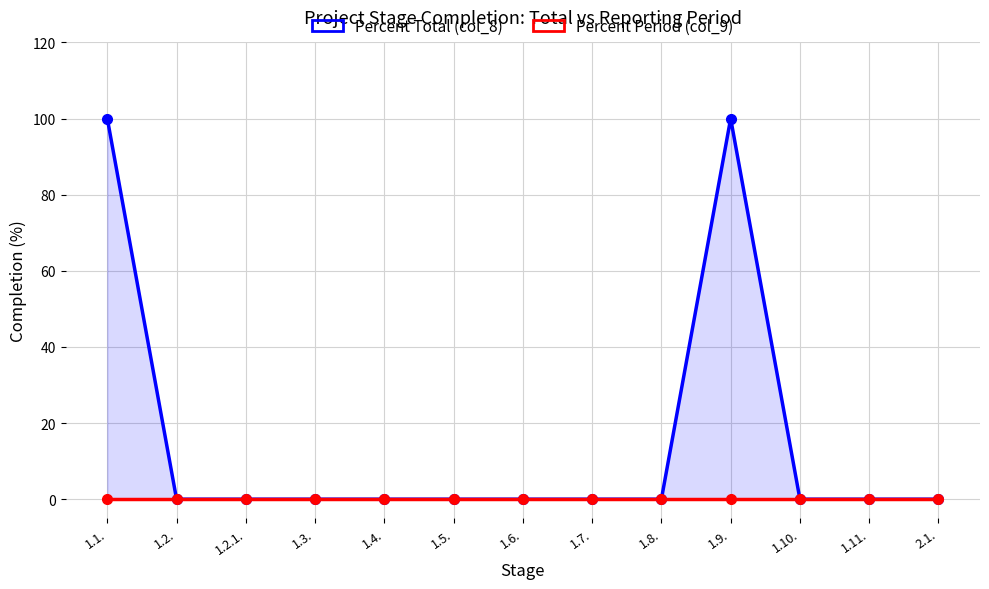

Rank the series at 1.1. from lowest to highest value.

Percent Period (col_9), Percent Total (col_8)